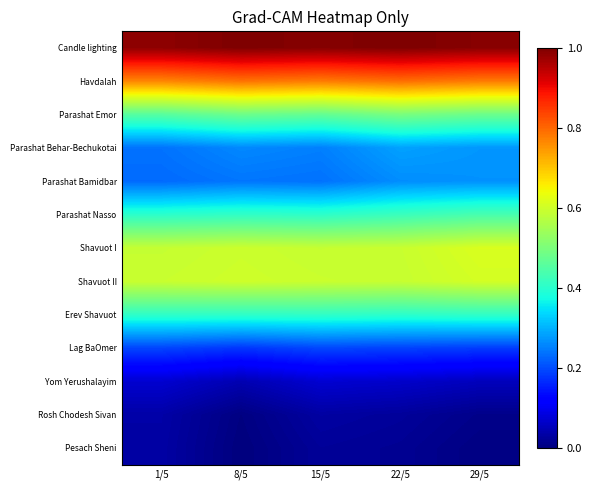

At which category does the chart reach its peak across all series?

22/5